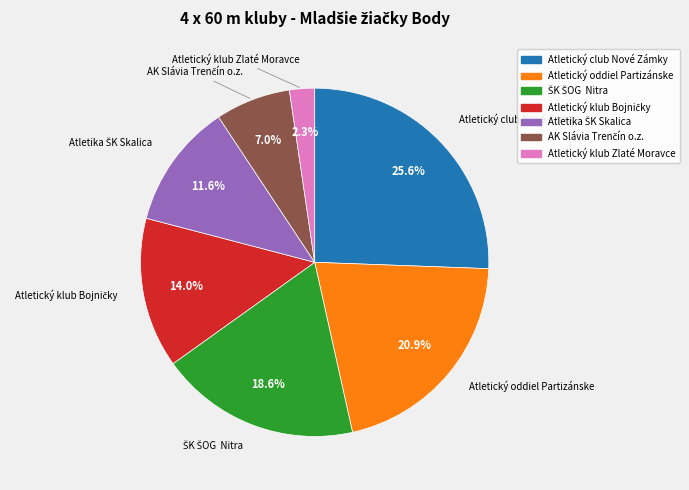

To the nearest percent, what is the difference between the largest and smallest slice percentages?

23%